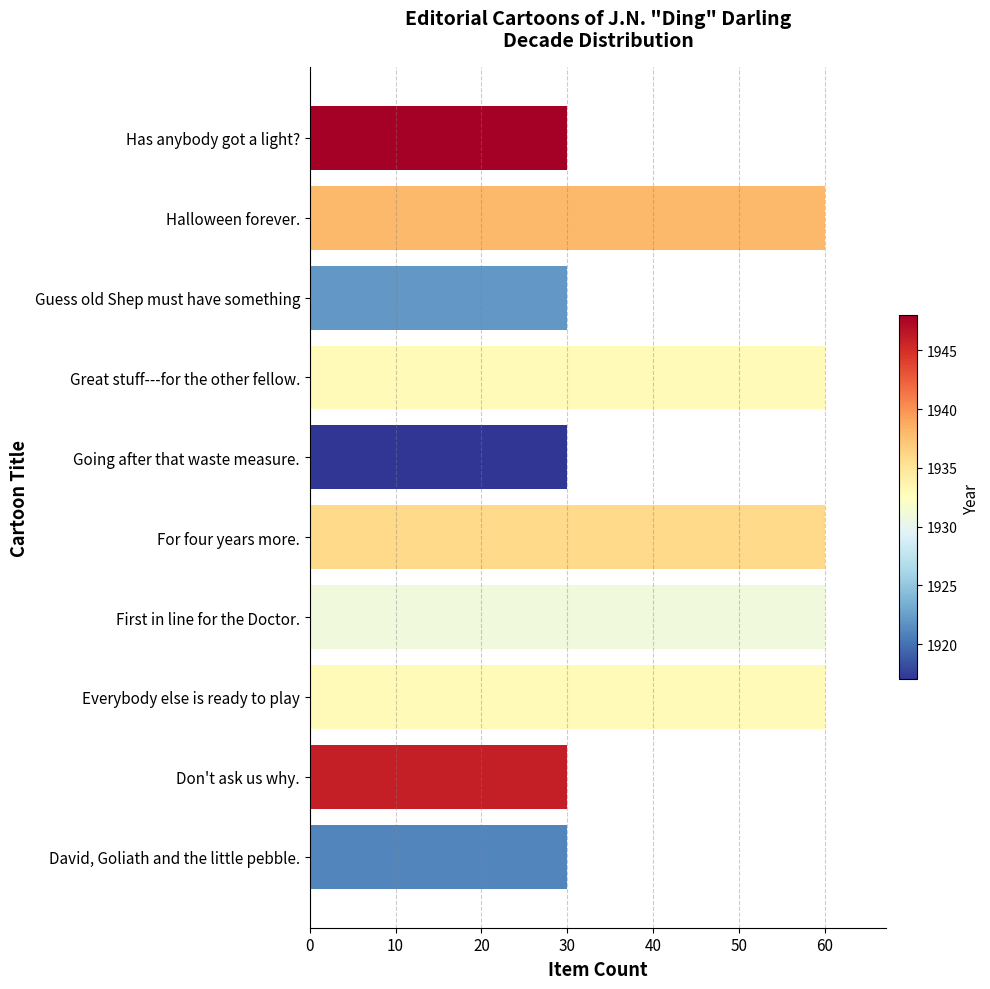

What is the label of the 6th bar from the bottom?

Going after that waste measure.